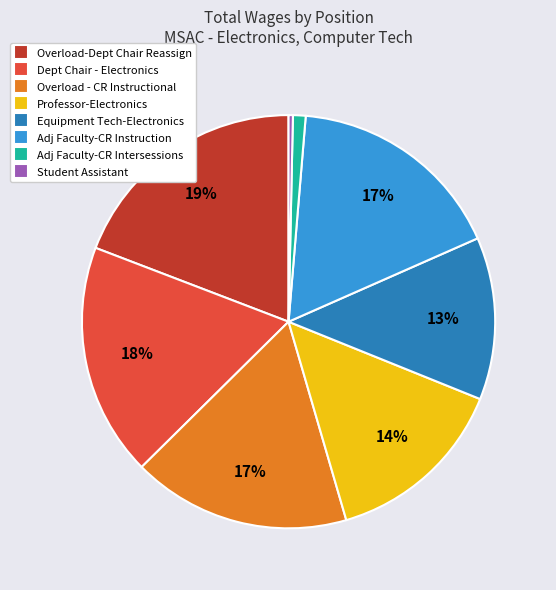

Is there any slice that represents more than half of the pie?

No